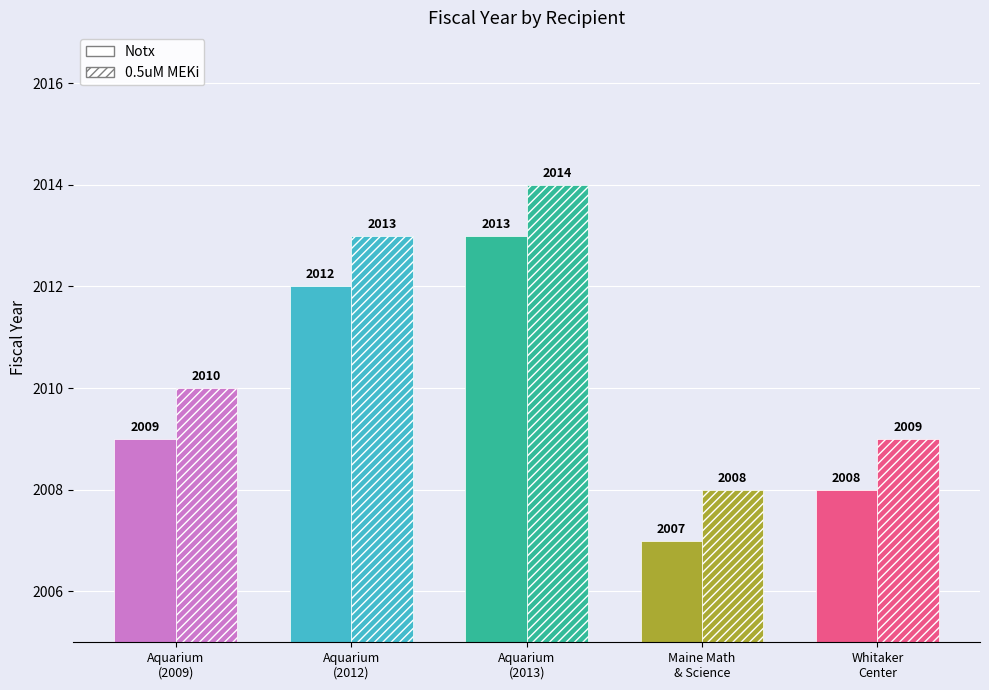

Which series has the largest total across all categories?

0.5uM MEKi